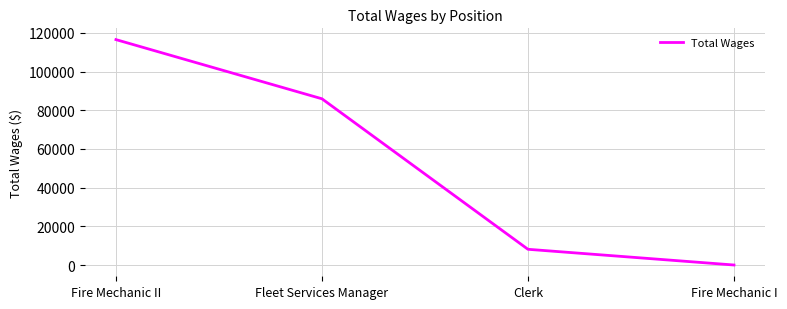

What is the difference between the values at Clerk and Fire Mechanic I?

8125